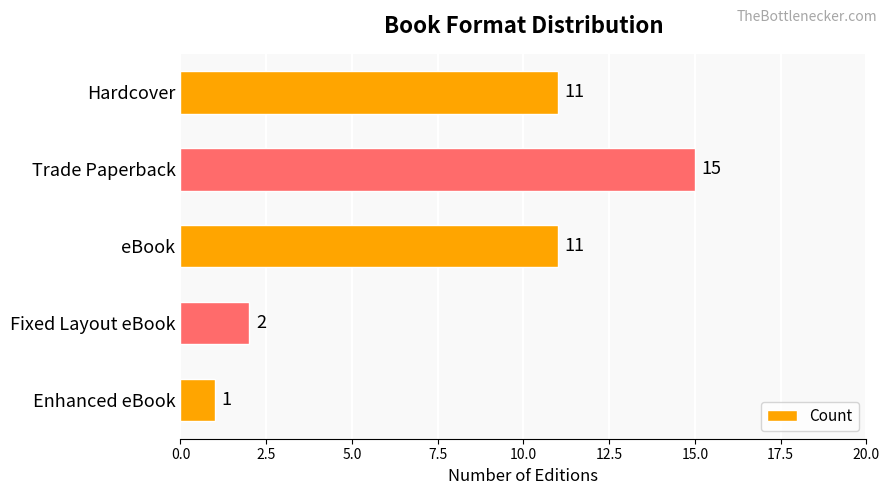

What is the approximate value at Trade Paperback, to the nearest 5?

15